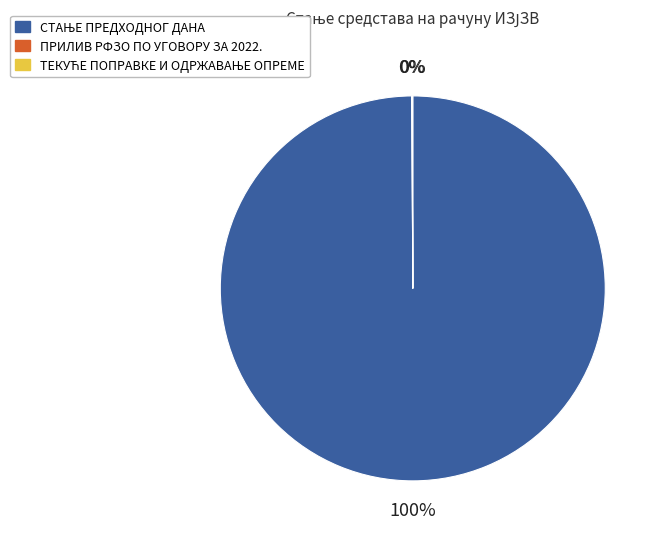

To the nearest percent, what is the average slice percentage?

33%